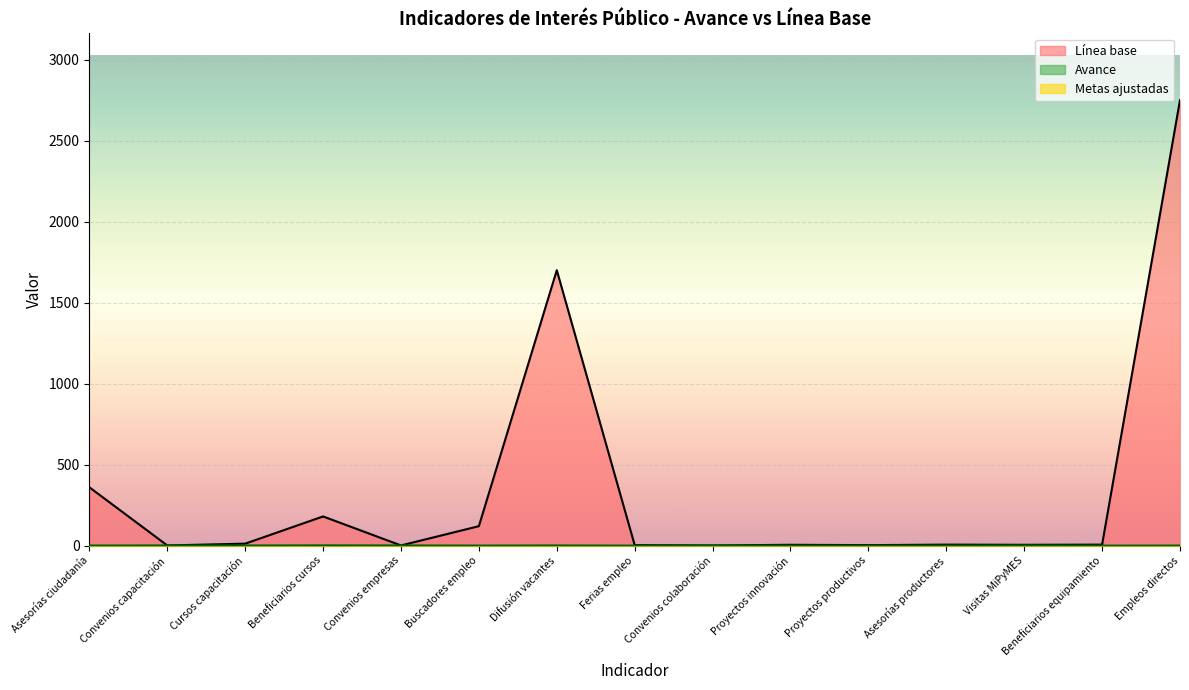

List the labels in order of Avance value, smallest first.

Ferias empleo, Proyectos innovación, Proyectos productivos, Asesorías productores, Beneficiarios equipamiento, Empleos directos, Buscadores empleo, Asesorías ciudadanía, Cursos capacitación, Difusión vacantes, Convenios capacitación, Convenios empresas, Convenios colaboración, Visitas MiPyMES, Beneficiarios cursos